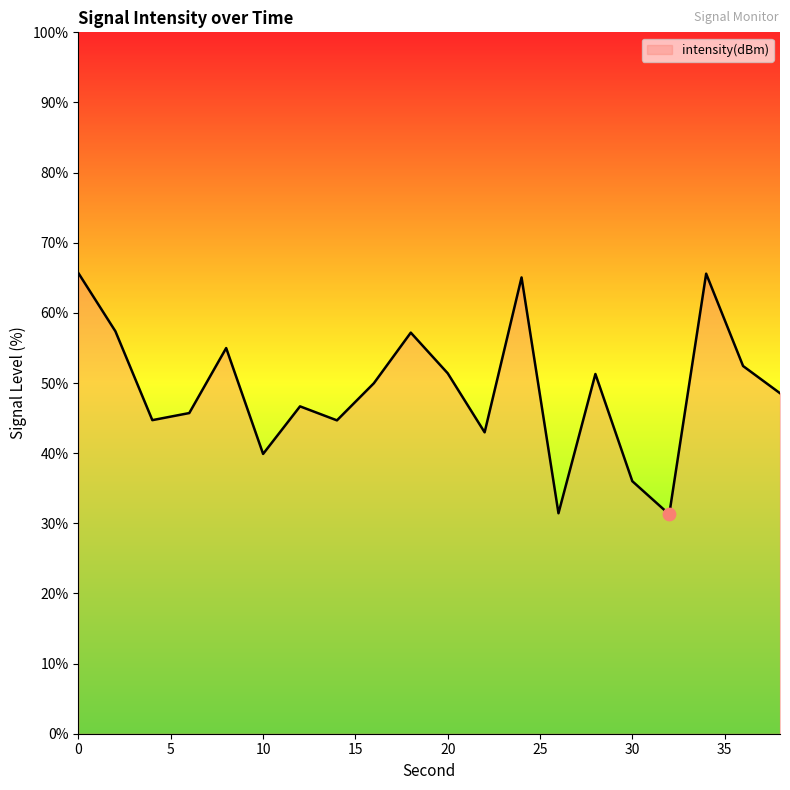

What is the minimum value shown in the chart?

31.3